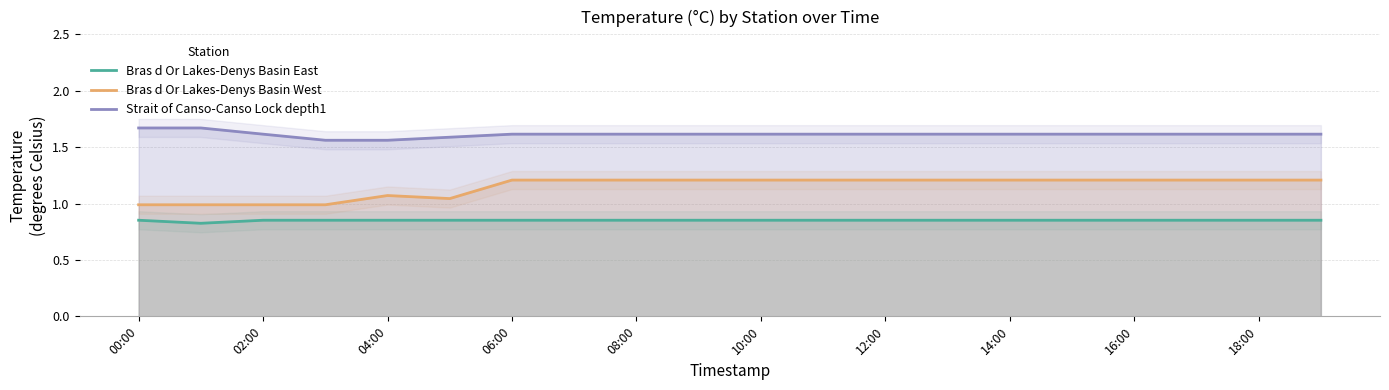

True or false: Strait of Canso-Canso Lock depth1 and Bras d Or Lakes-Denys Basin East intersect in this chart.

False